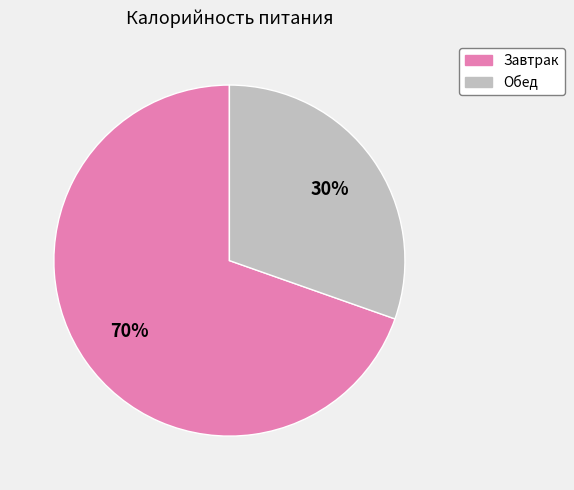

To the nearest percent, what percentage of the pie is Завтрак?

70%